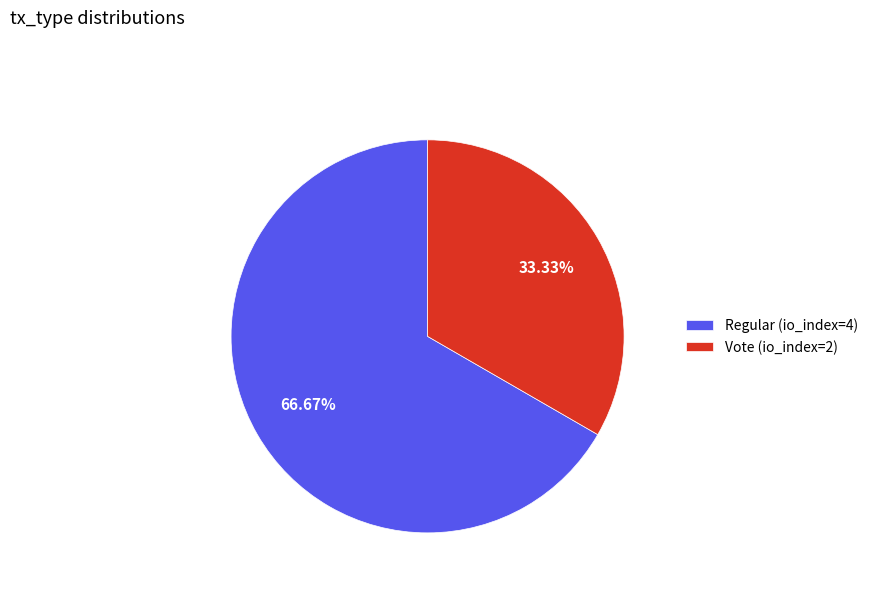

To the nearest percent, what is the difference between the Vote (io_index=2) and Regular (io_index=4) slice percentages?

33%